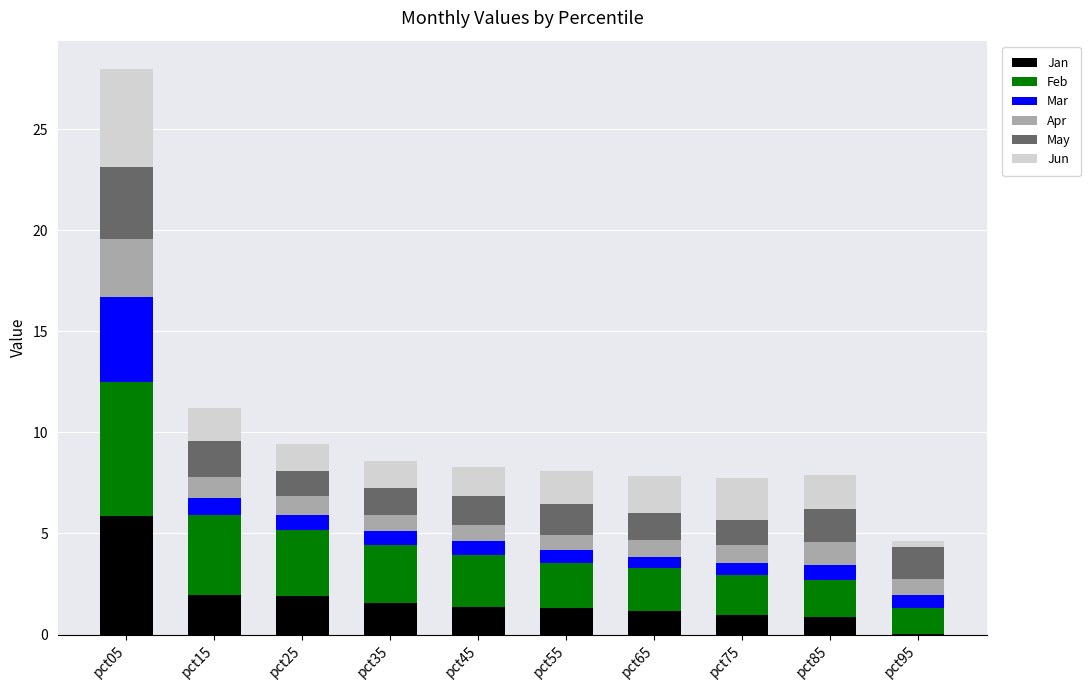

What is the sum of the Jan values at pct25 and pct55?

3.2